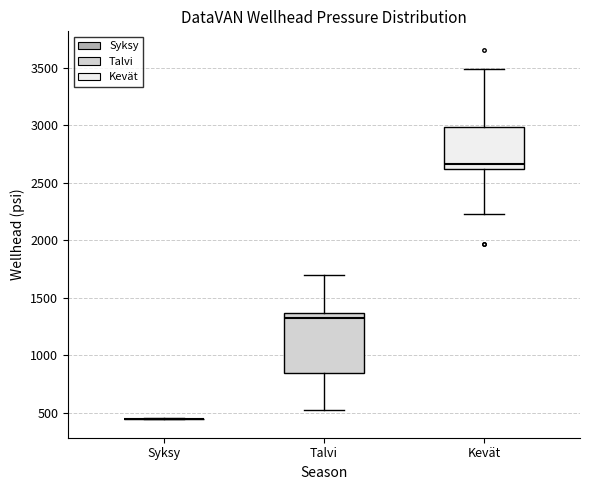

Which box is the tallest, from its lower edge to its upper edge?

Talvi